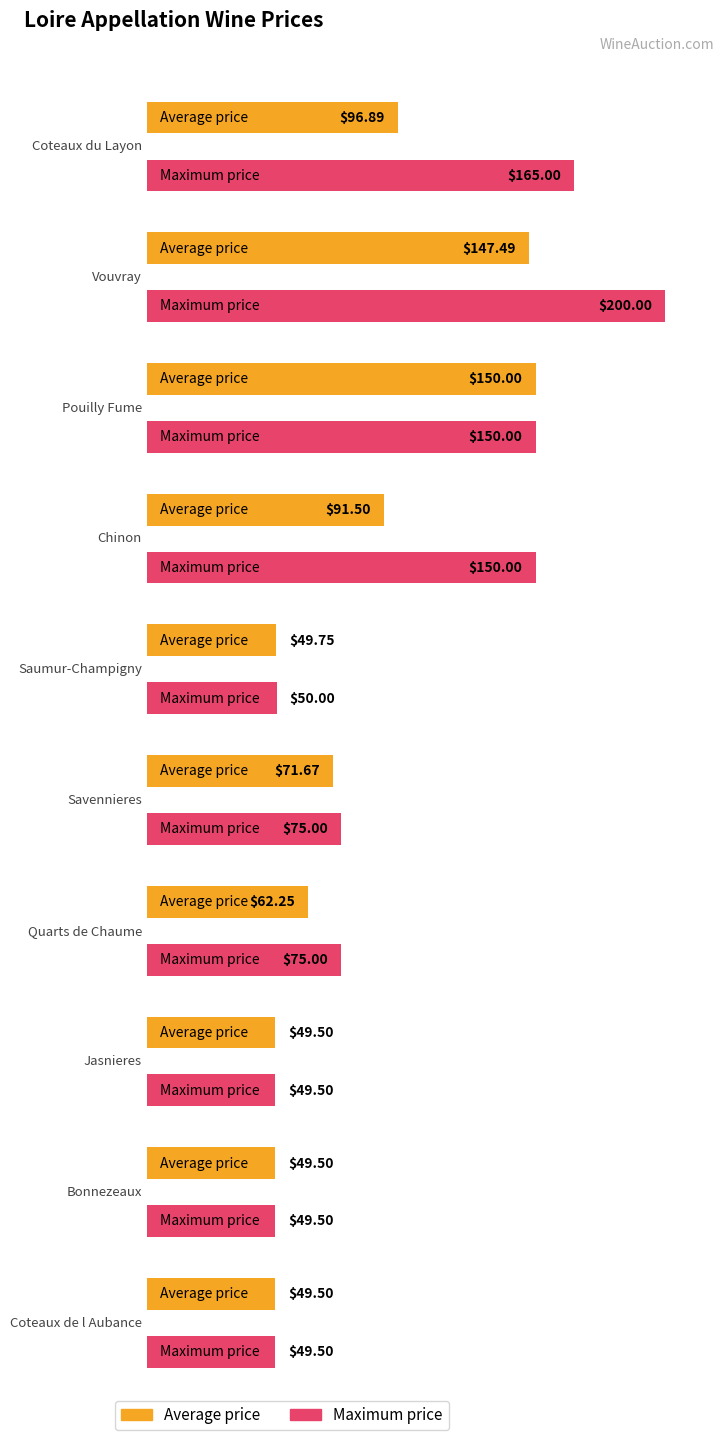

Rank the series by their maximum value, from lowest to highest.

Average price, Max price